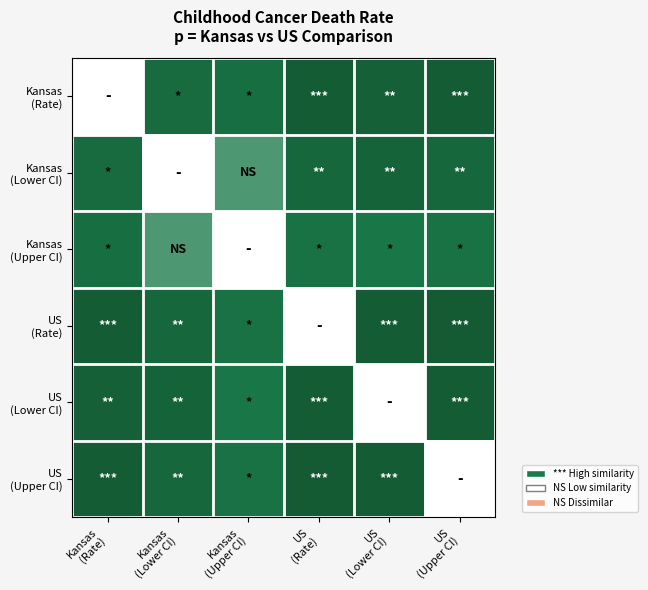

Between US
(Lower CI) and Kansas
(Lower CI), which is larger?

US
(Lower CI)